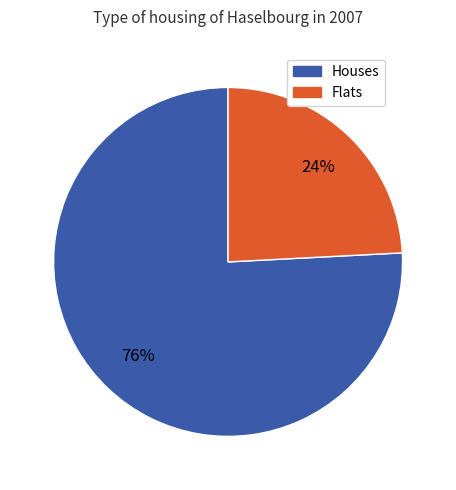

Does any single category account for the majority?

Yes